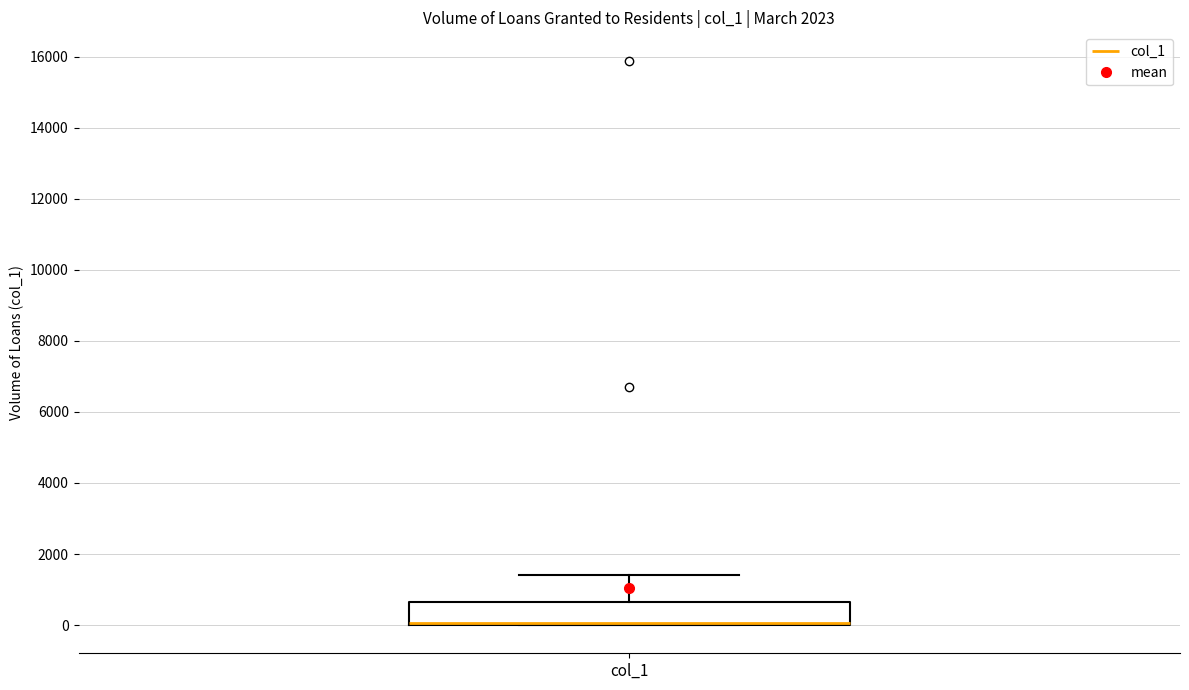

Read this box plot against the y-axis: the position of the median line, the range covered by the box, and the ends of both whiskers. The values are not printed on the chart, so give them approximately, as read against the axis.

median 0 (drawn on the box's lower edge), box 0 to 600, whiskers 0 to 1400